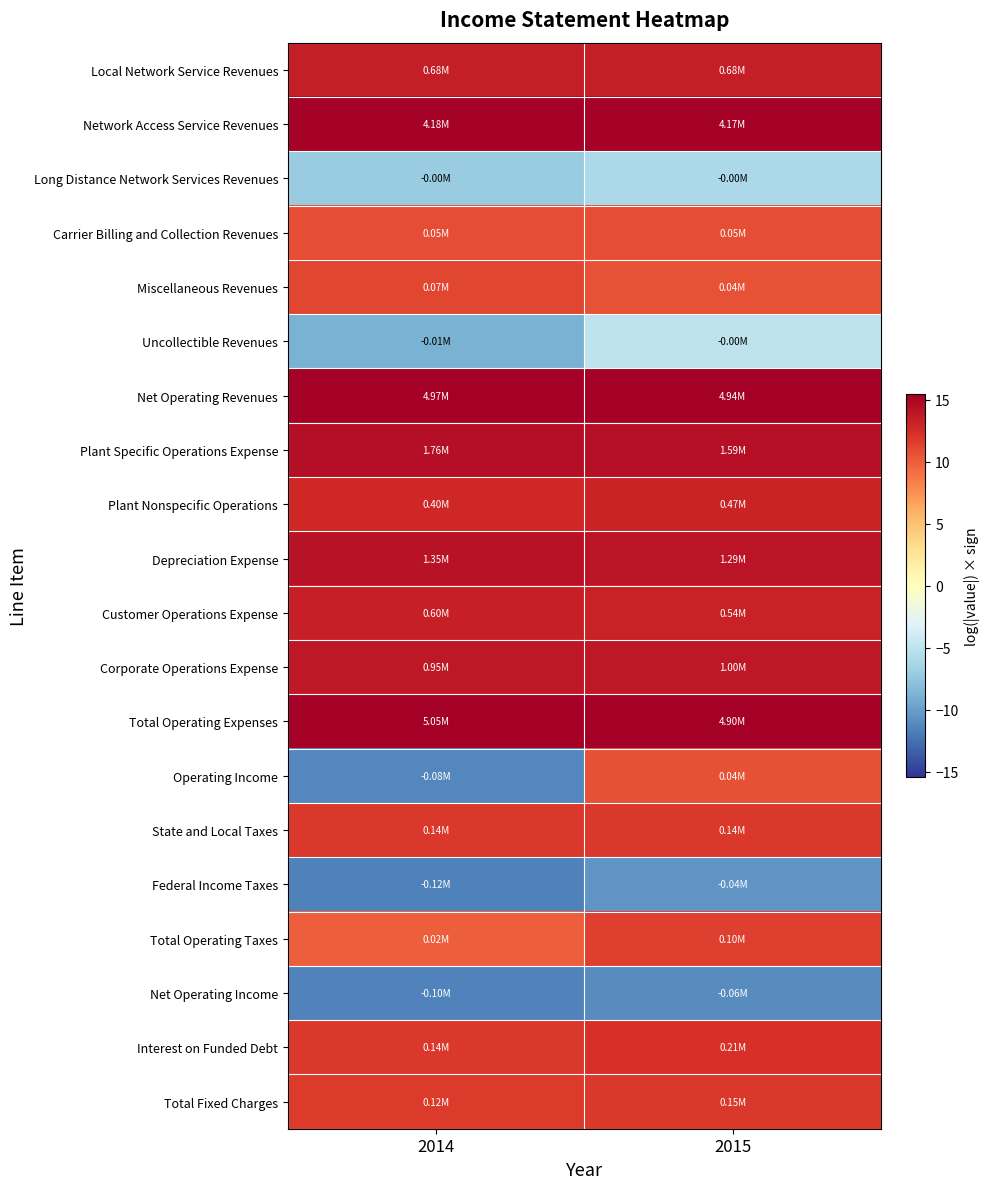

Rank the series by their maximum value, from highest to lowest.

Total Operating Expenses, Net Operating Revenues, Network Access Service Revenues, Plant Specific Operations Expense, Depreciation Expense, Corporate Operations Expense, Local Network Service Revenues, Customer Operations Expense, Plant Nonspecific Operations, Interest on Funded Debt, Total Fixed Charges, State and Local Taxes, Total Operating Taxes, Miscellaneous Revenues, Carrier Billing and Collection Revenues, Operating Income, Uncollectible Revenues, Long Distance Network Services Revenues, Federal Income Taxes, Net Operating Income